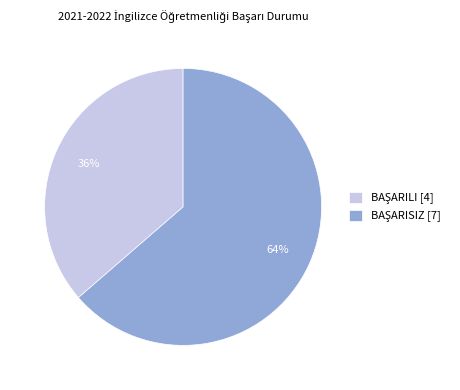

Does any single category account for the majority?

Yes